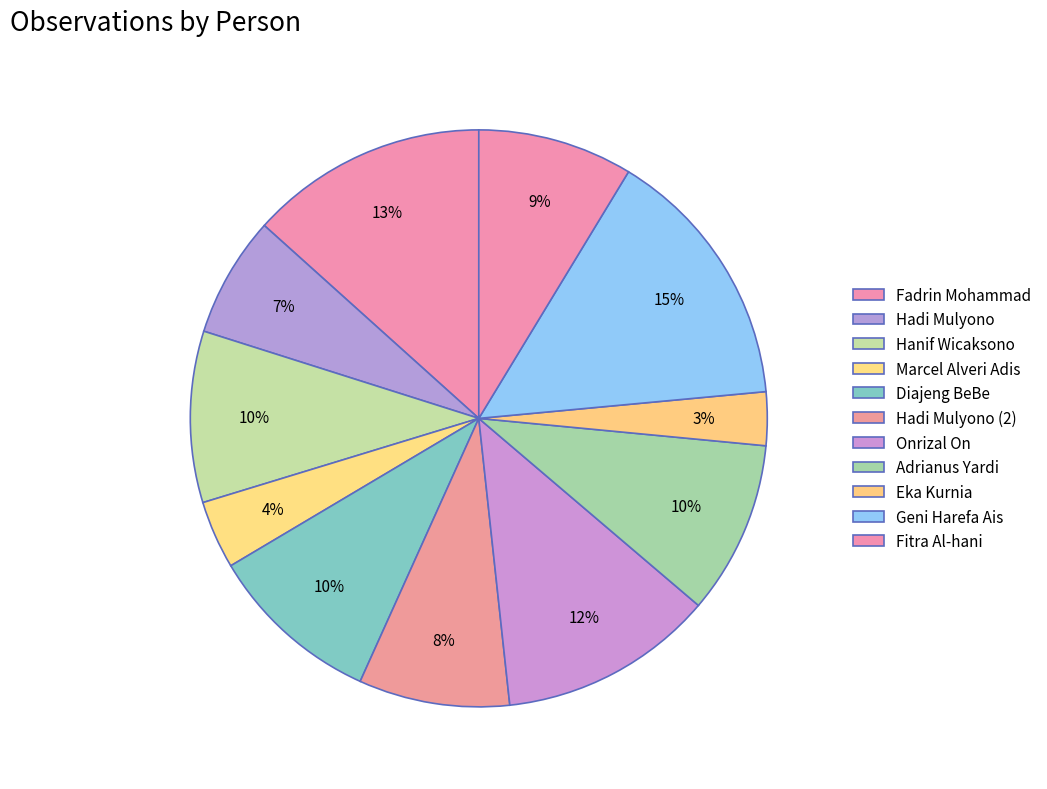

To the nearest percent, what portion does Hadi Mulyono (2) represent?

8%